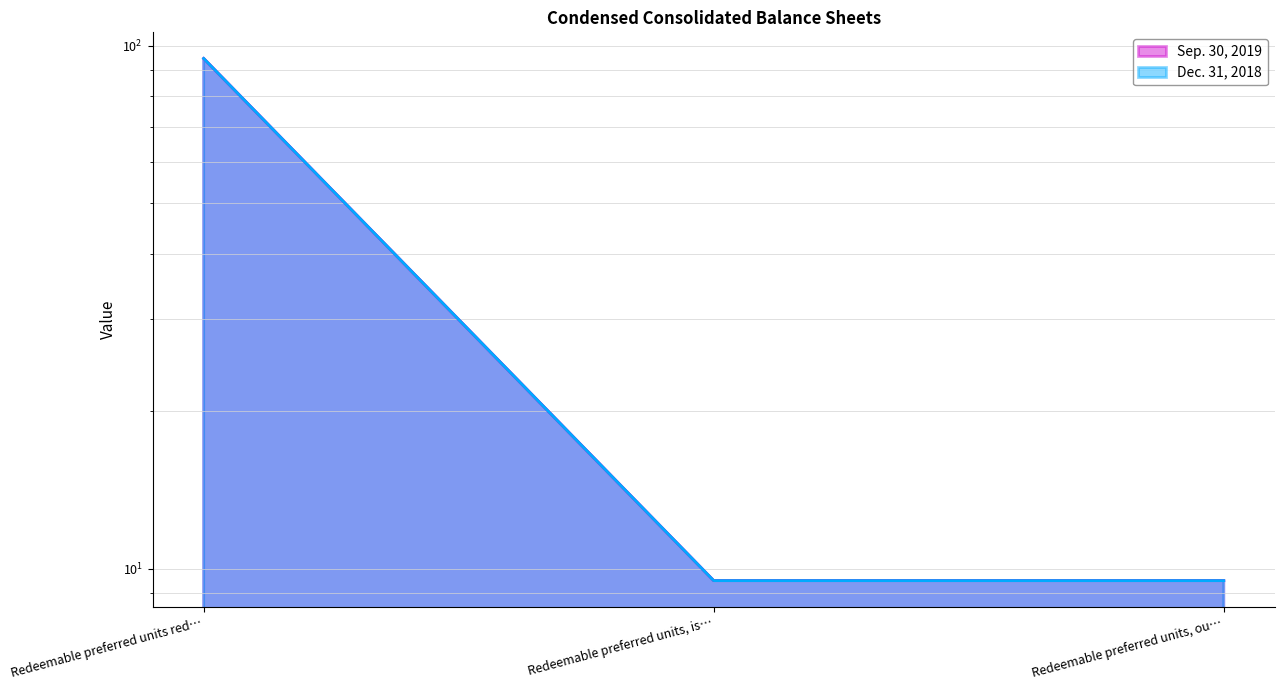

What is the total value across all series at Redeemable preferred units, ou…?

19.0